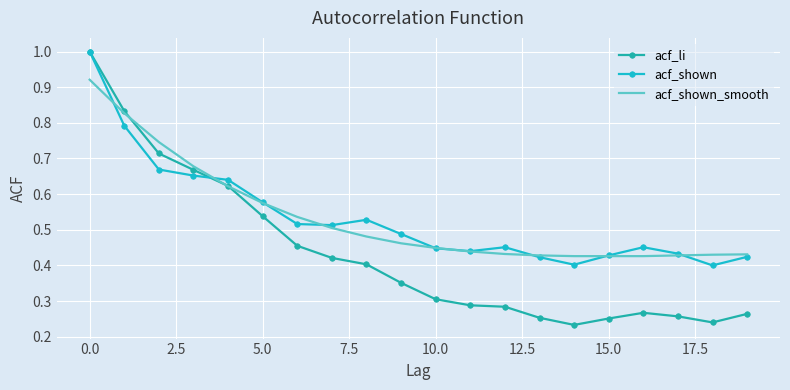

How many acf_shown values are between 0 and 1?

20